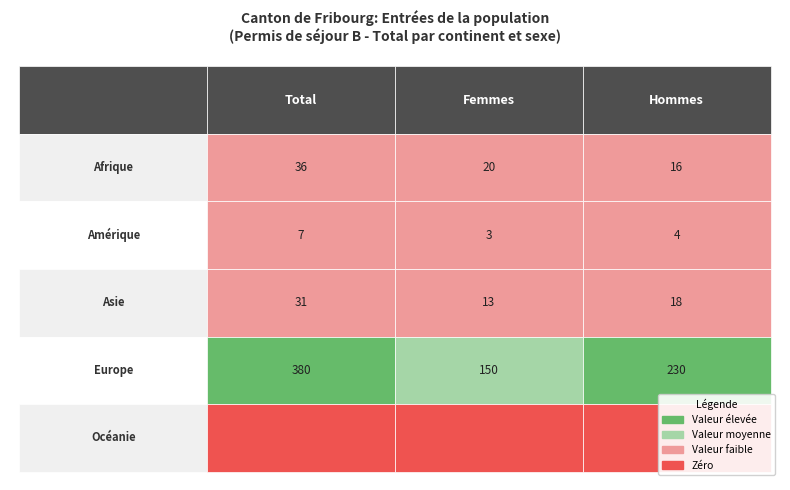

Is the value of Afrique at 1 greater than the value of Asie at 1?

Yes